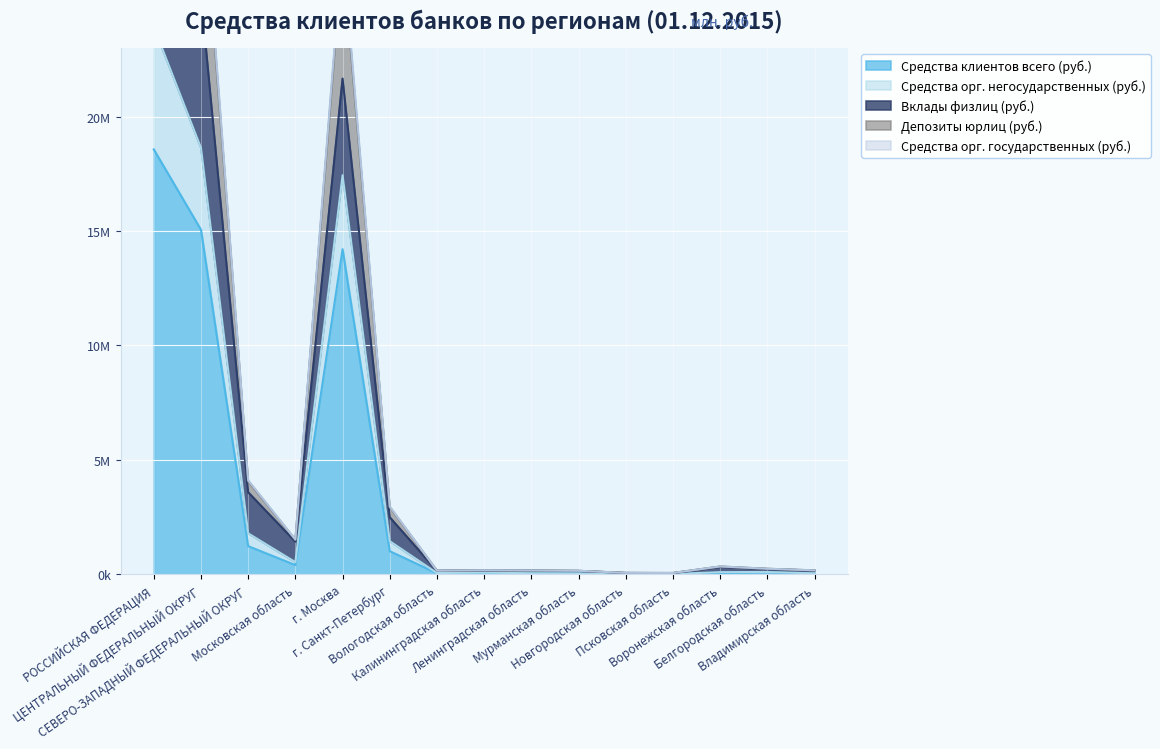

What is the difference between the maximum and second lowest values in the Средства клиентов всего (руб.) series?

18553667